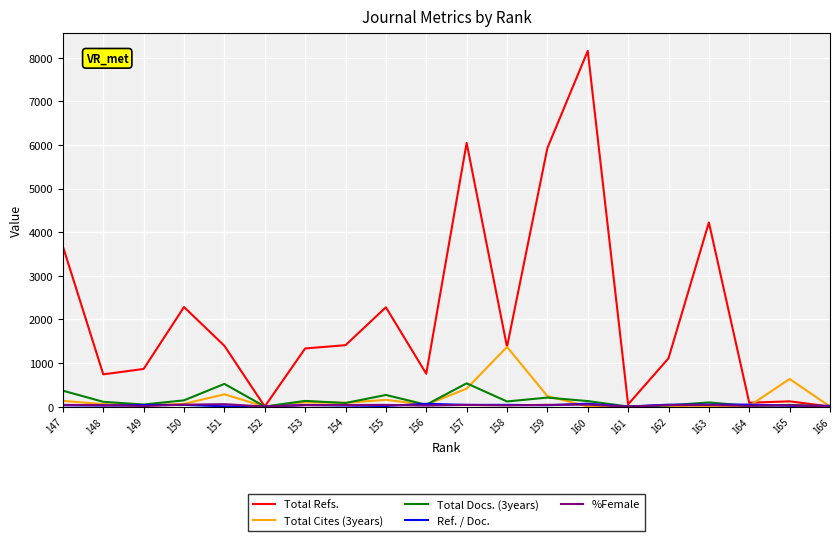

What is the average value of the Ref. / Doc. series?

29.8